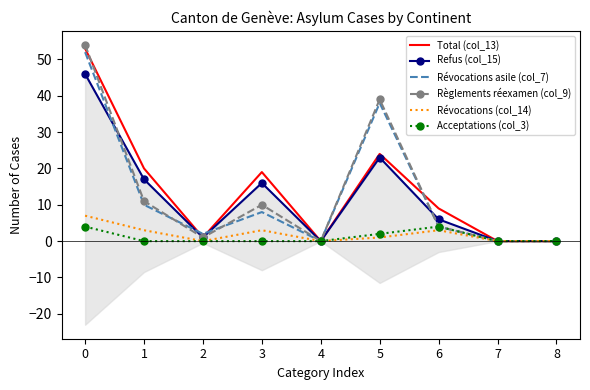

What is the spread (max minus min) of values at 6?

6